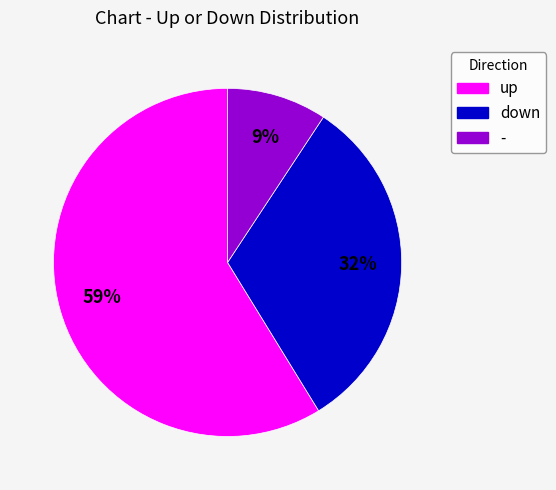

Is there any slice that represents more than half of the pie?

Yes